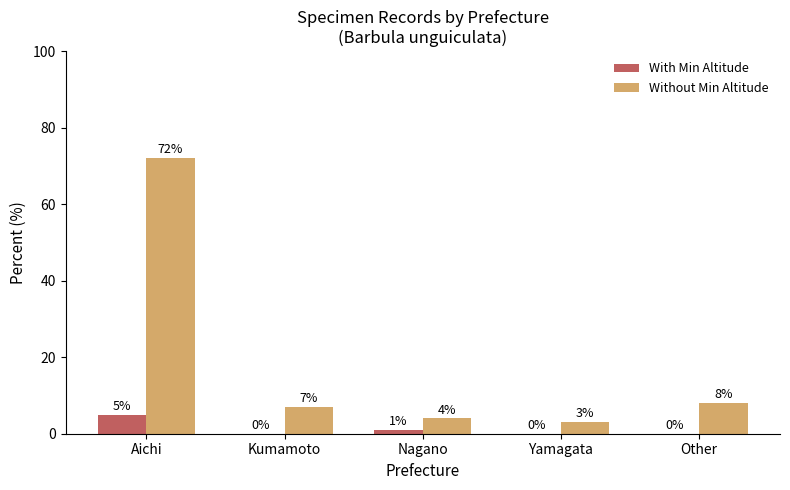

Reading left to right, list all the values displayed in this chart.

With Min Altitude: Aichi=5	Kumamoto=0	Nagano=1	Yamagata=0	Other=0
Without Min Altitude: Aichi=72	Kumamoto=7	Nagano=4	Yamagata=3	Other=8